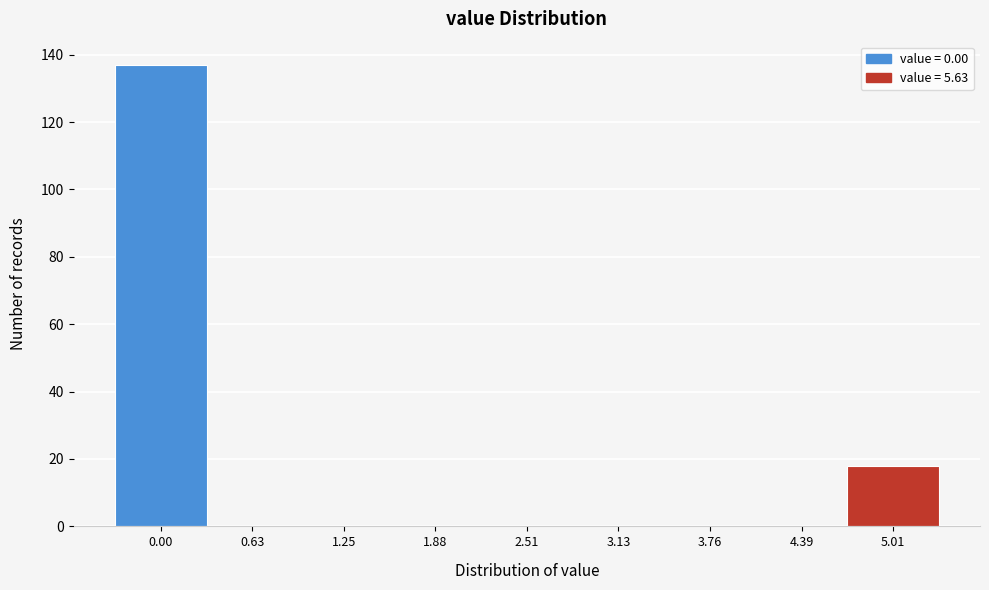

Reading left to right, transcribe all the data shown in this chart.

0.00=137	0.63=0	1.25=0	1.88=0	2.51=0	3.13=0	3.76=0	4.39=0	5.01=18